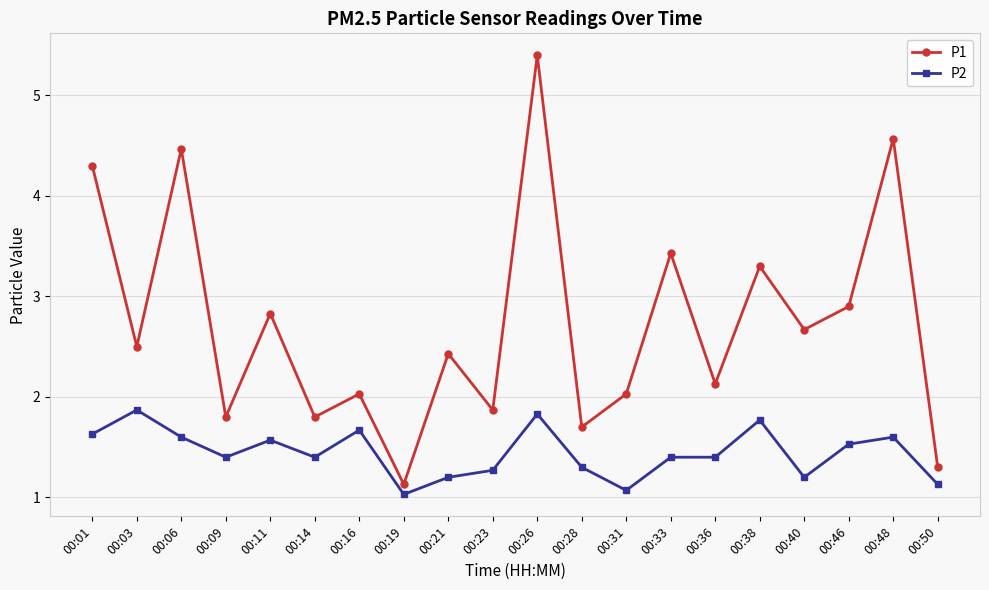

What is the minimum value for P1?

1.1